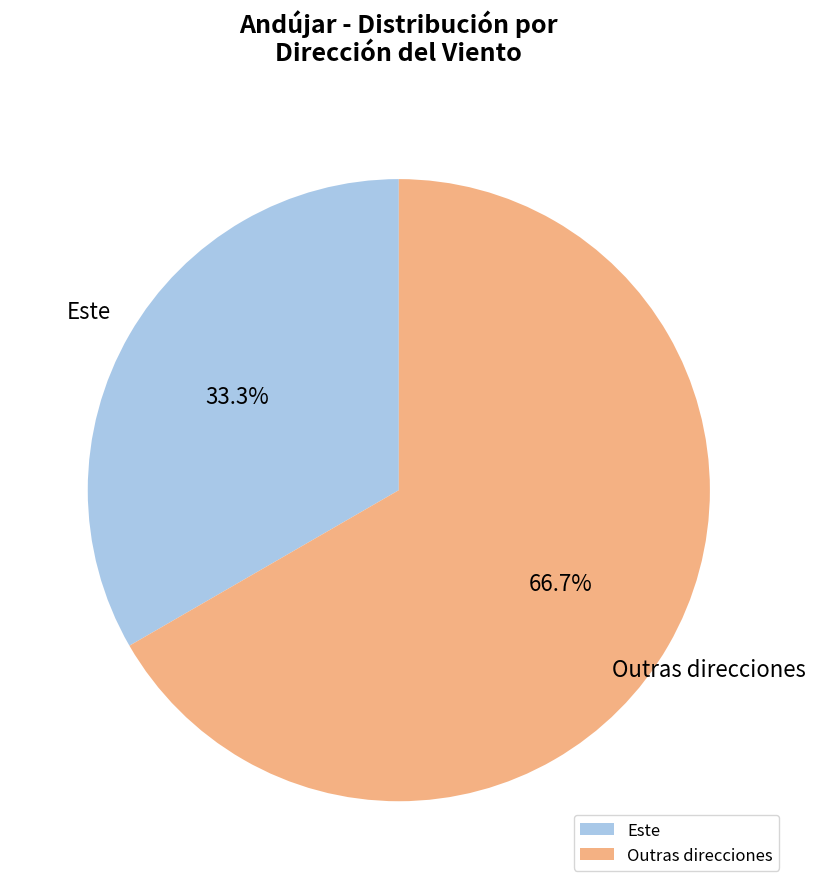

Which category has the biggest portion of the pie?

Outras direcciones